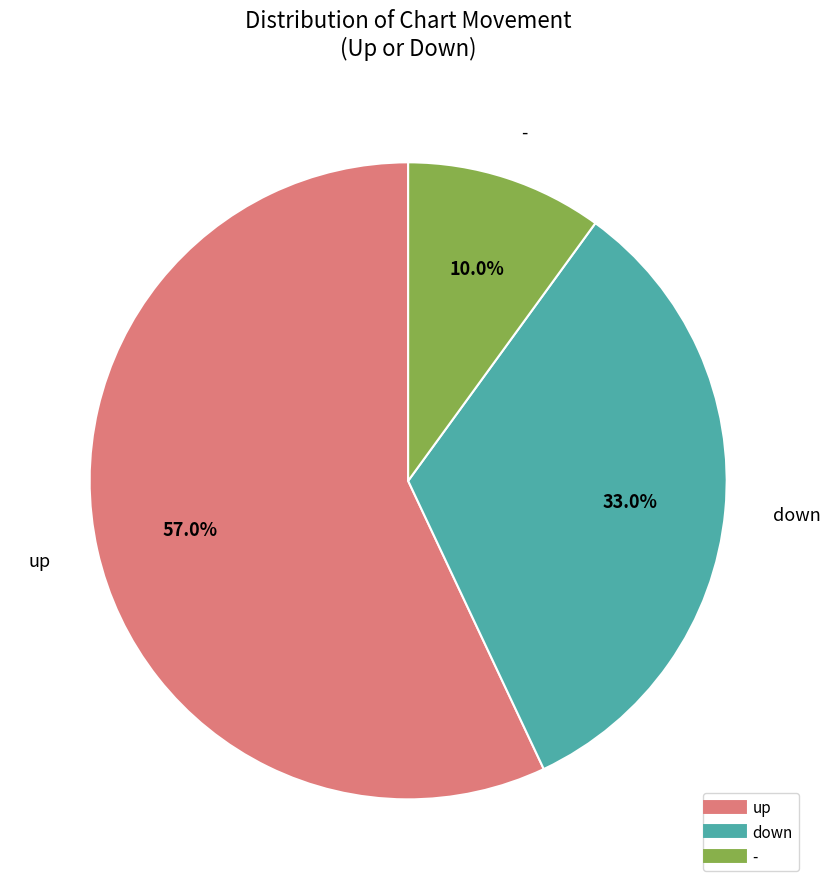

To the nearest percent, what portion does down represent?

33%